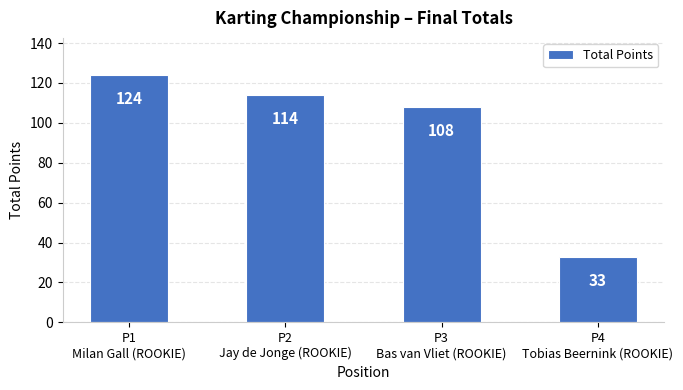

At which category does the chart reach its minimum across all series?

P4
Tobias Beernink (ROOKIE)